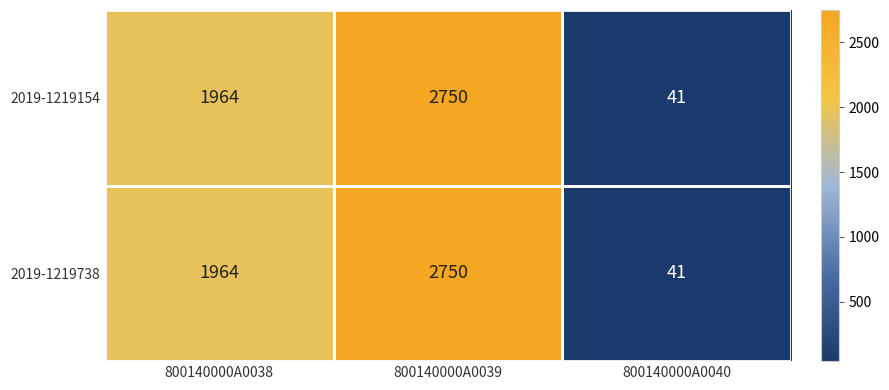

The value of 2019-1219154 at 800140000A0039 is 2750. True or false?

True